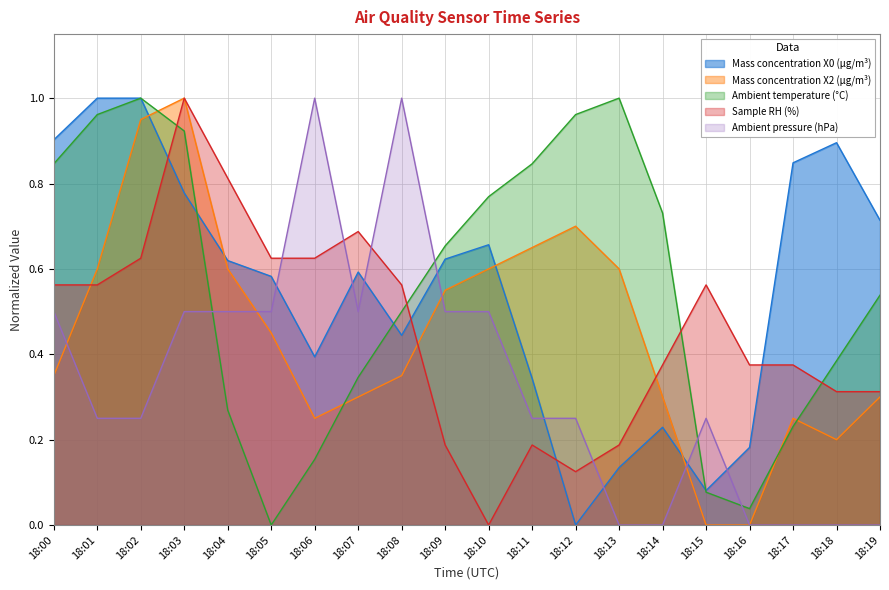

Reading left to right, what are all the values shown in this chart?

Mass concentration X0 (μg/m³): 18:00=0.9	18:01=1.0	18:02=1.0	18:03=0.8	18:04=0.6	18:05=0.6	18:06=0.4	18:07=0.6	18:08=0.4	18:09=0.6	18:10=0.7	18:11=0.3	18:12=0.0	18:13=0.1	18:14=0.2	18:15=0.1	18:16=0.2	18:17=0.8	18:18=0.9	18:19=0.7
Mass concentration X2 (μg/m³): 18:00=0.4	18:01=0.6	18:02=1.0	18:03=1.0	18:04=0.6	18:05=0.5	18:06=0.3	18:07=0.3	18:08=0.4	18:09=0.5	18:10=0.6	18:11=0.7	18:12=0.7	18:13=0.6	18:14=0.3	18:15=0.0	18:16=0.0	18:17=0.3	18:18=0.2	18:19=0.3
Ambient temperature (°C): 18:00=0.8	18:01=1.0	18:02=1.0	18:03=0.9	18:04=0.3	18:05=0.0	18:06=0.2	18:07=0.3	18:08=0.5	18:09=0.7	18:10=0.8	18:11=0.8	18:12=1.0	18:13=1.0	18:14=0.7	18:15=0.1	18:16=0.0	18:17=0.2	18:18=0.4	18:19=0.5
Sample RH (%): 18:00=0.6	18:01=0.6	18:02=0.6	18:03=1.0	18:04=0.8	18:05=0.6	18:06=0.6	18:07=0.7	18:08=0.6	18:09=0.2	18:10=0.0	18:11=0.2	18:12=0.1	18:13=0.2	18:14=0.4	18:15=0.6	18:16=0.4	18:17=0.4	18:18=0.3	18:19=0.3
Ambient pressure (hPa): 18:00=0.5	18:01=0.3	18:02=0.3	18:03=0.5	18:04=0.5	18:05=0.5	18:06=1.0	18:07=0.5	18:08=1.0	18:09=0.5	18:10=0.5	18:11=0.3	18:12=0.3	18:13=0.0	18:14=0.0	18:15=0.3	18:16=0.0	18:17=0.0	18:18=0.0	18:19=0.0